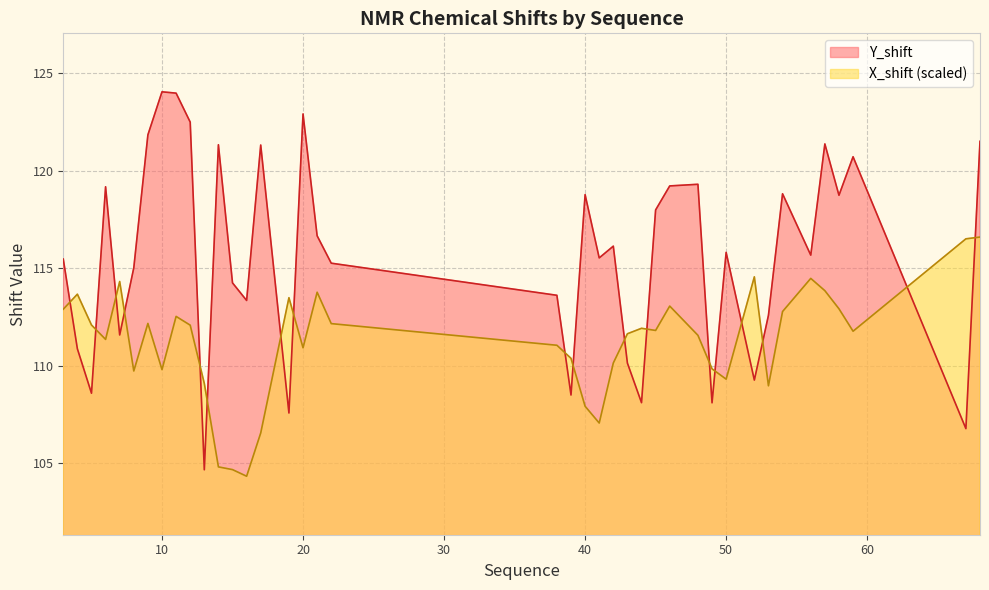

How many lines are shown in the chart?

2